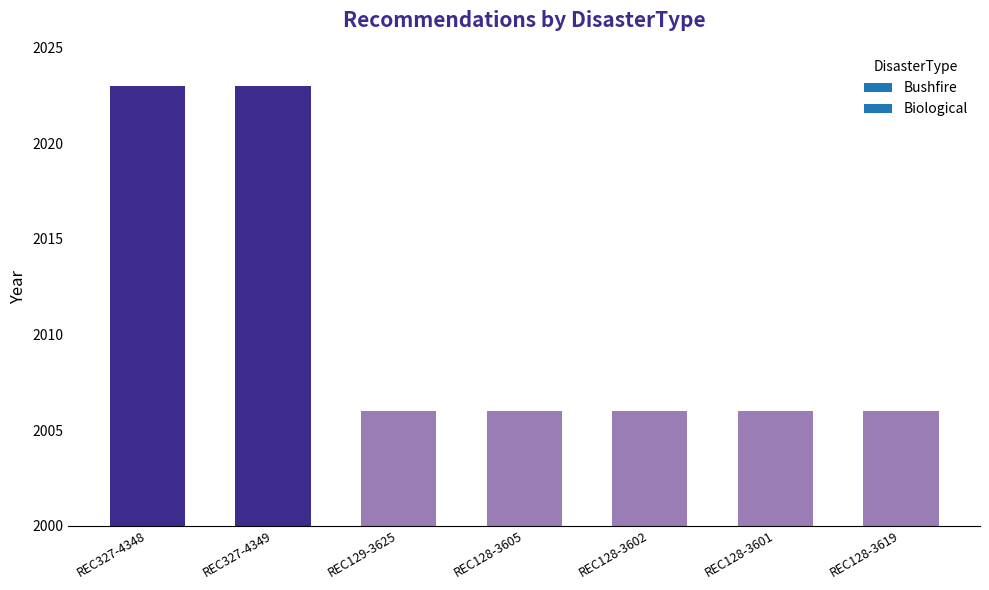

What is the difference between the second highest and second lowest values?

17